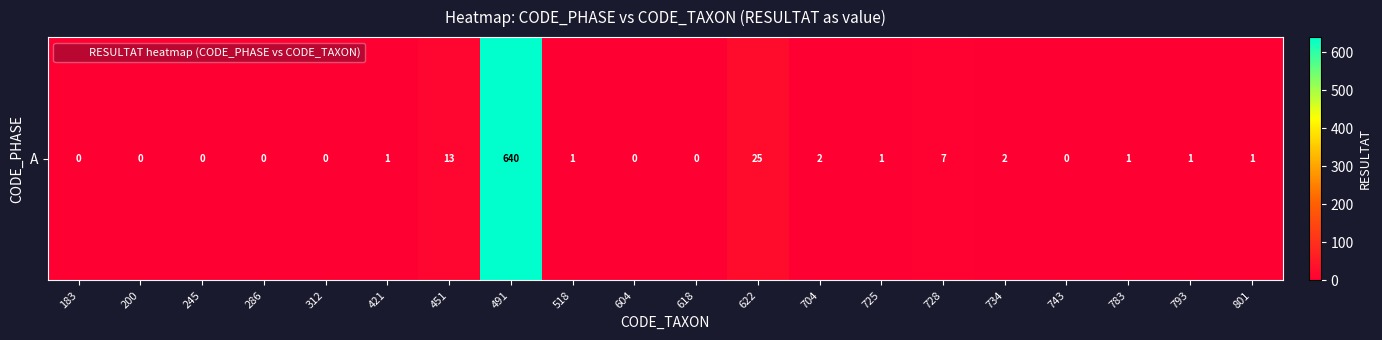

True or false: the data shows 1 at 793.

True